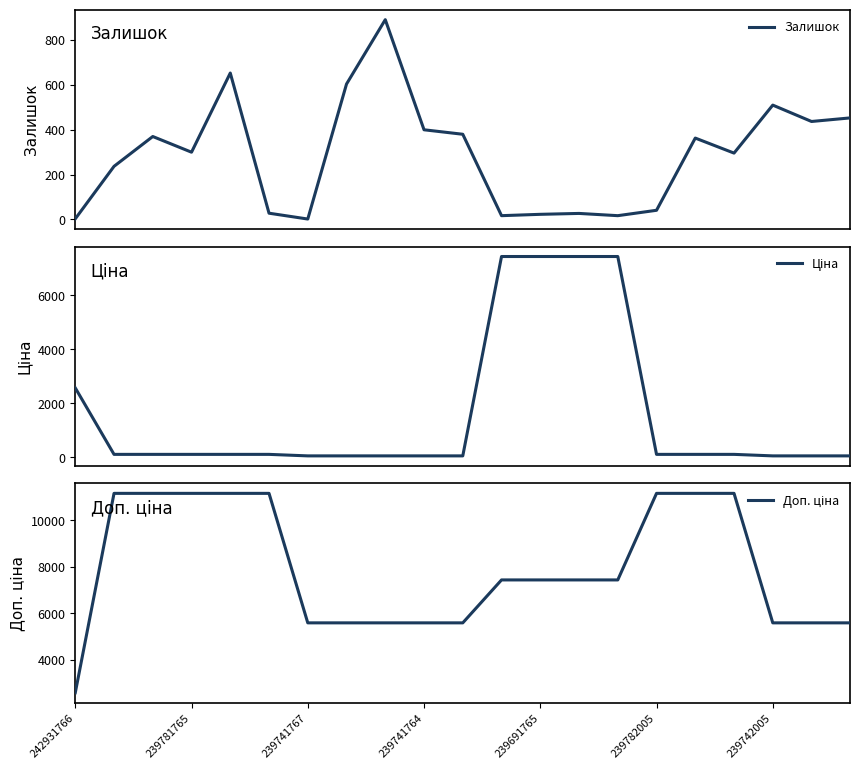

At which category is the sum across all series the highest?

13